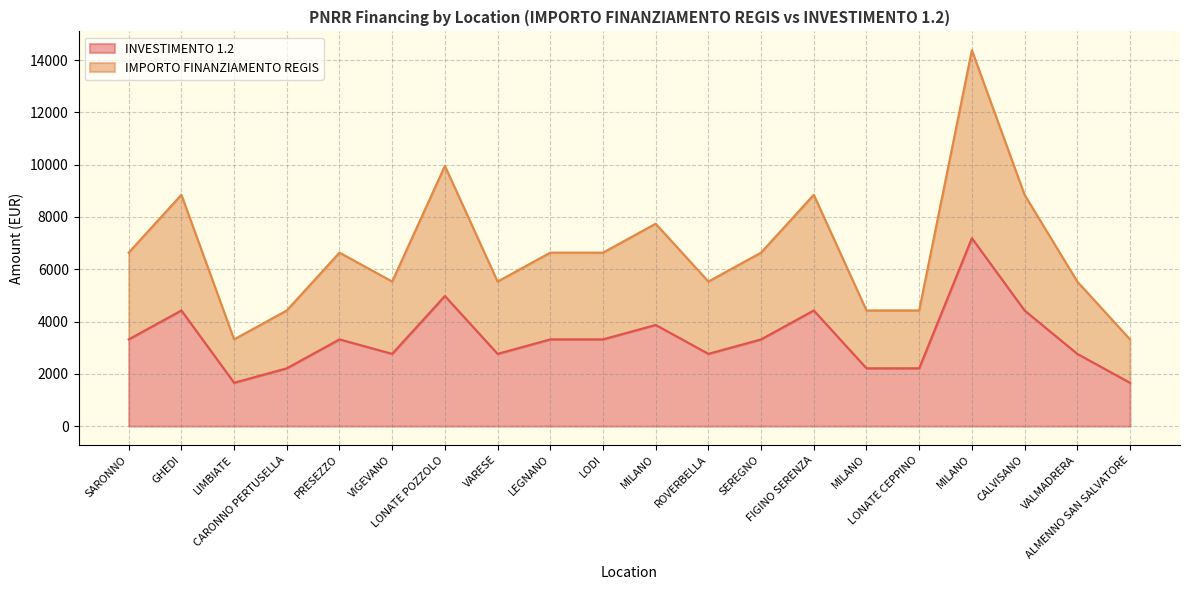

The IMPORTO FINANZIAMENTO REGIS series shows 1606 at MILANO. True or false?

False